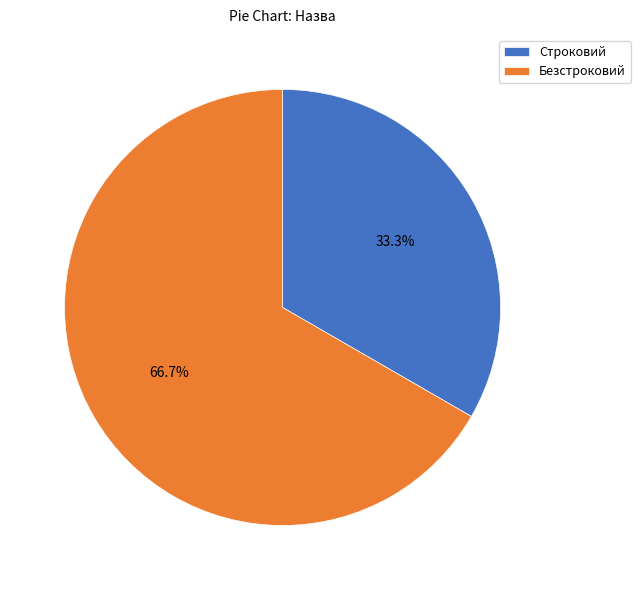

Which category has the smallest portion of the pie?

Строковий